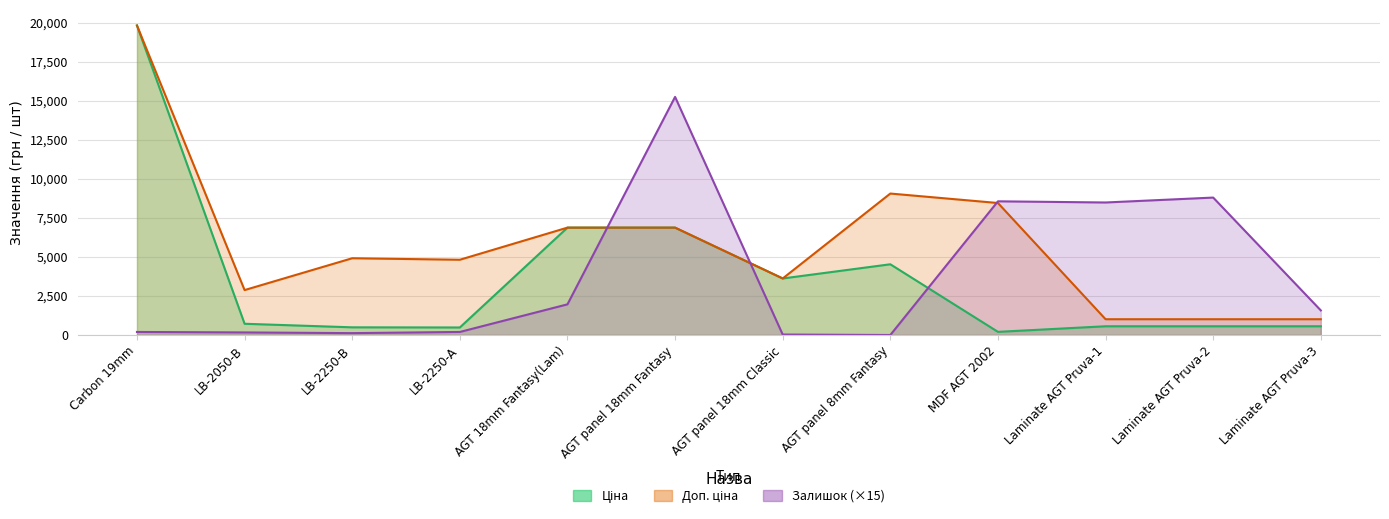

In Ціна, how many points are higher than both neighbors (excluding endpoints)?

1